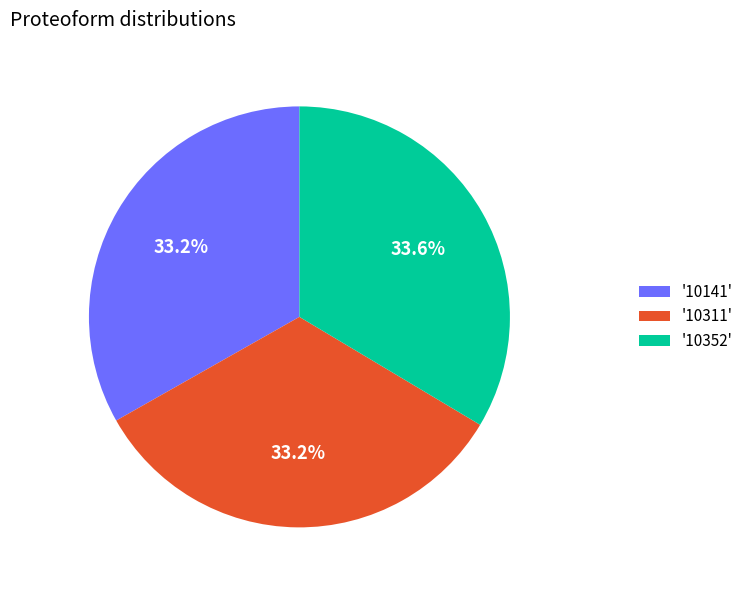

Is '10311' the majority of the pie?

No